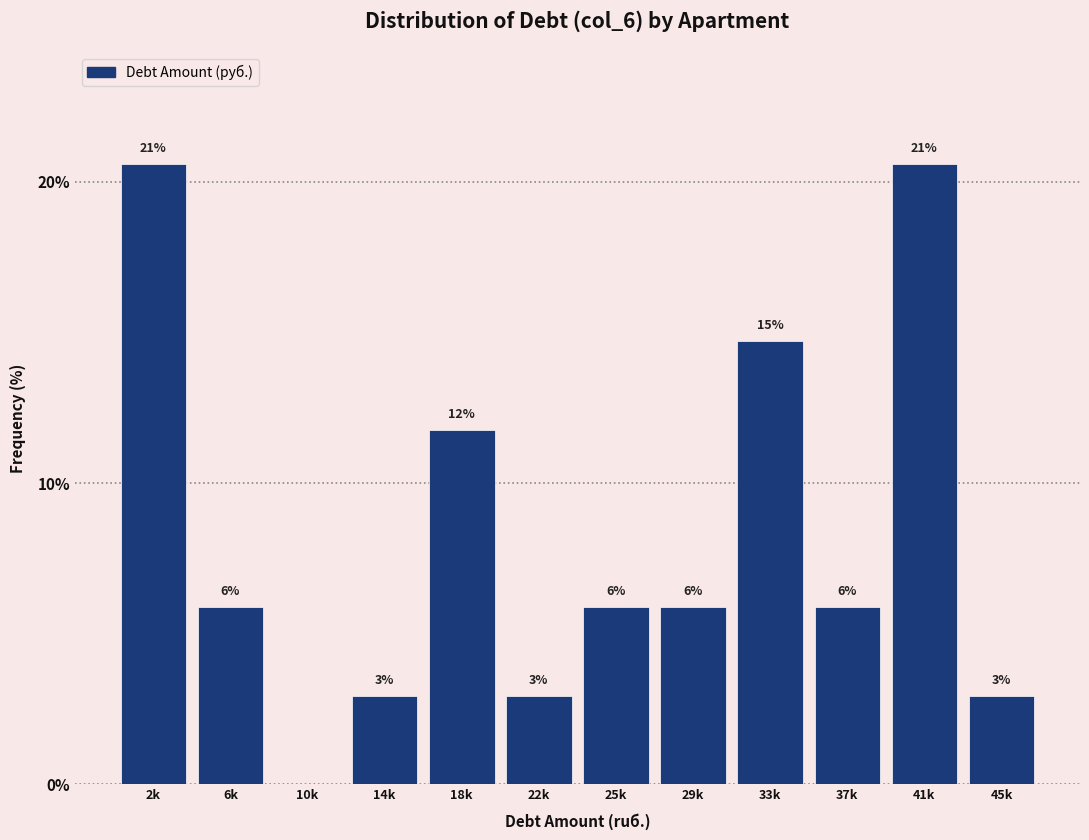

Are the bars horizontal?

No